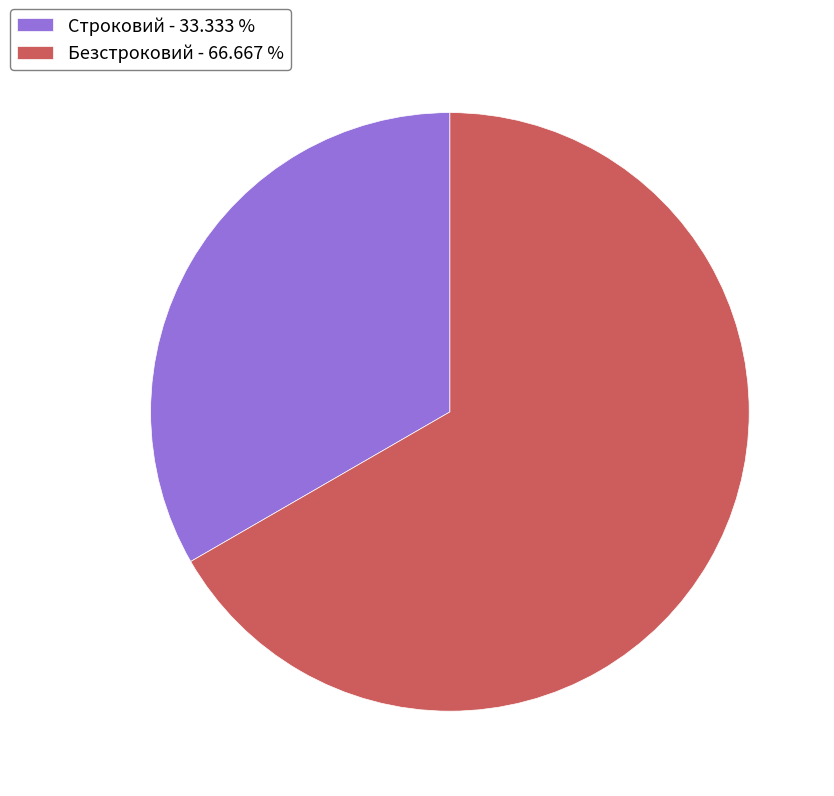

Rank the categories by value from highest to lowest.

Безстроковий, Строковий